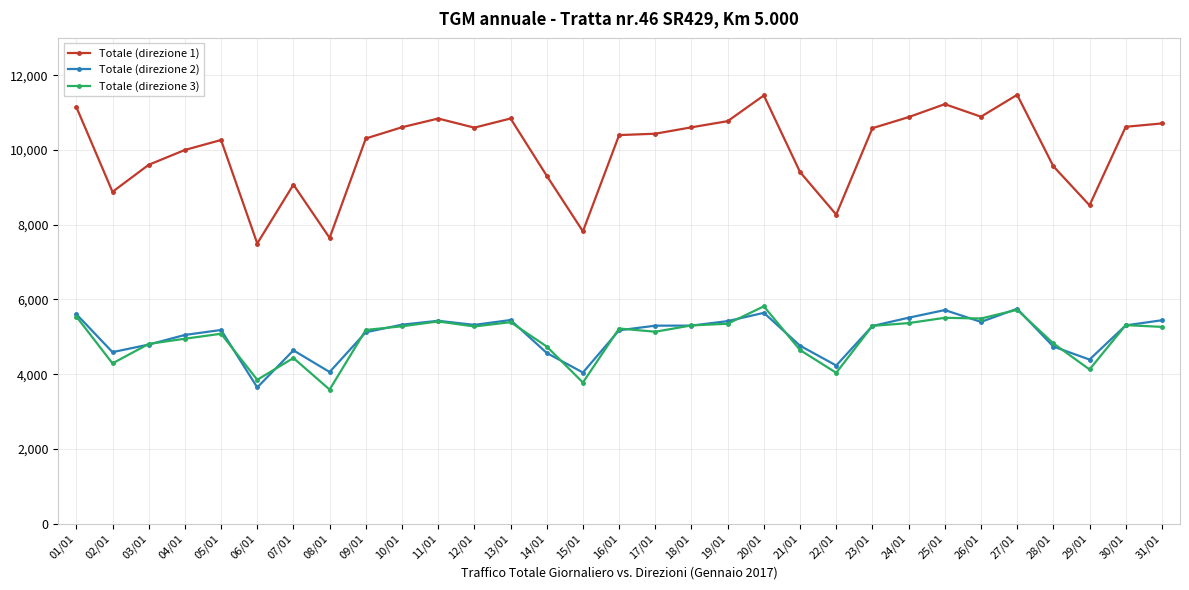

Where is the first local maximum for Totale (direzione 1)?

05/01